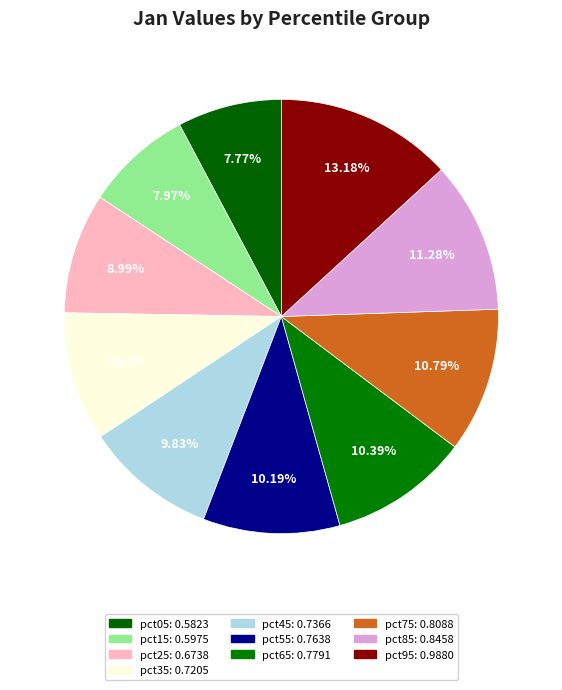

Between pct45 and pct25, which is larger?

pct45